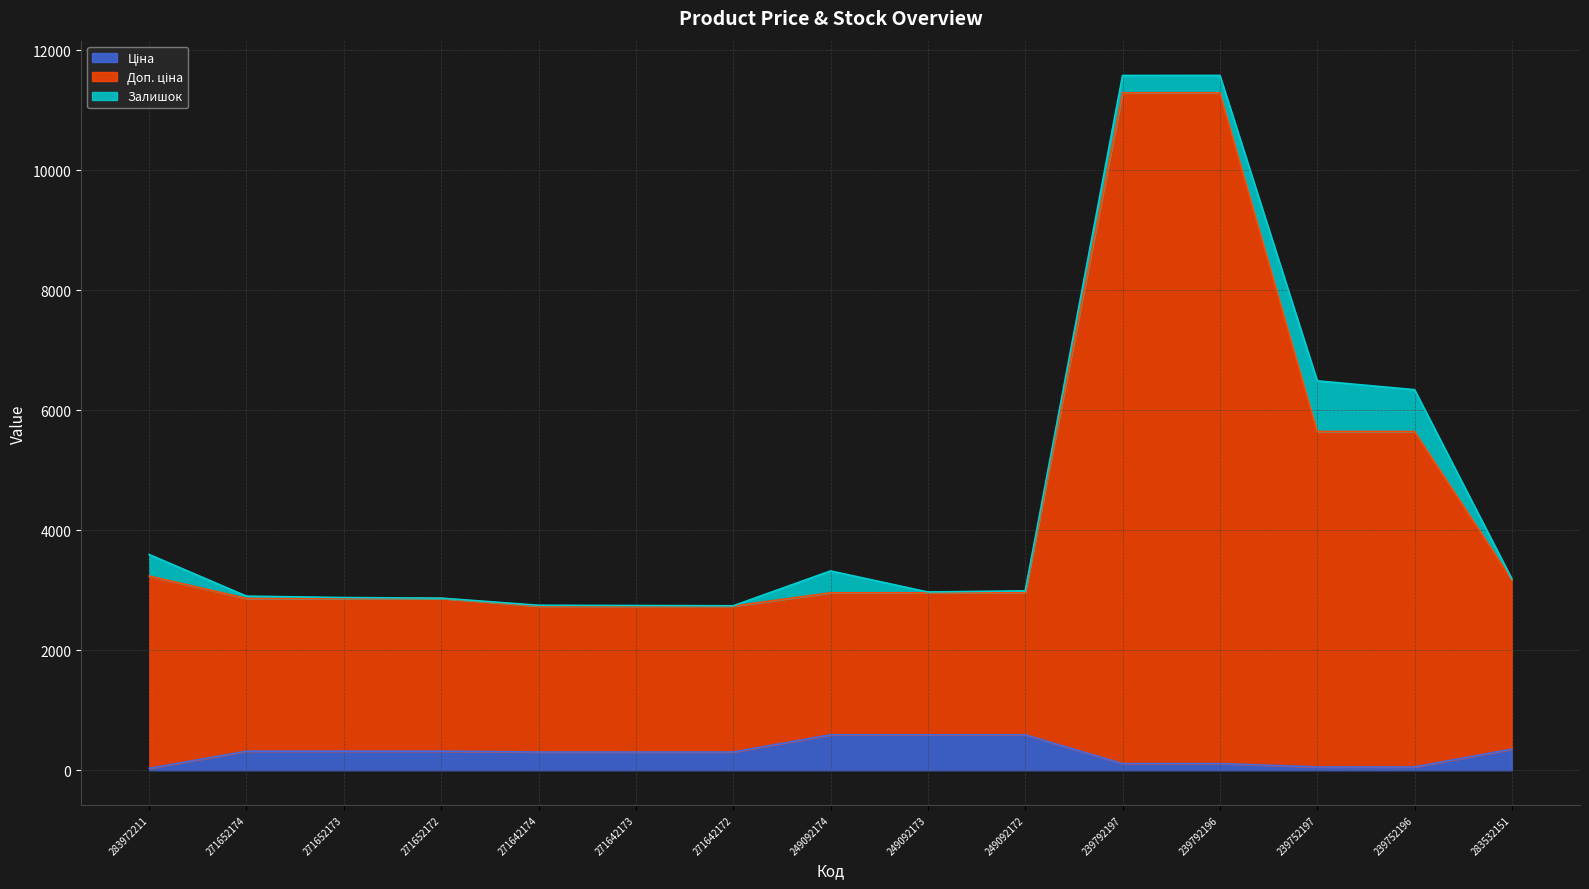

What is the label of the 12th point from the left?

239792196